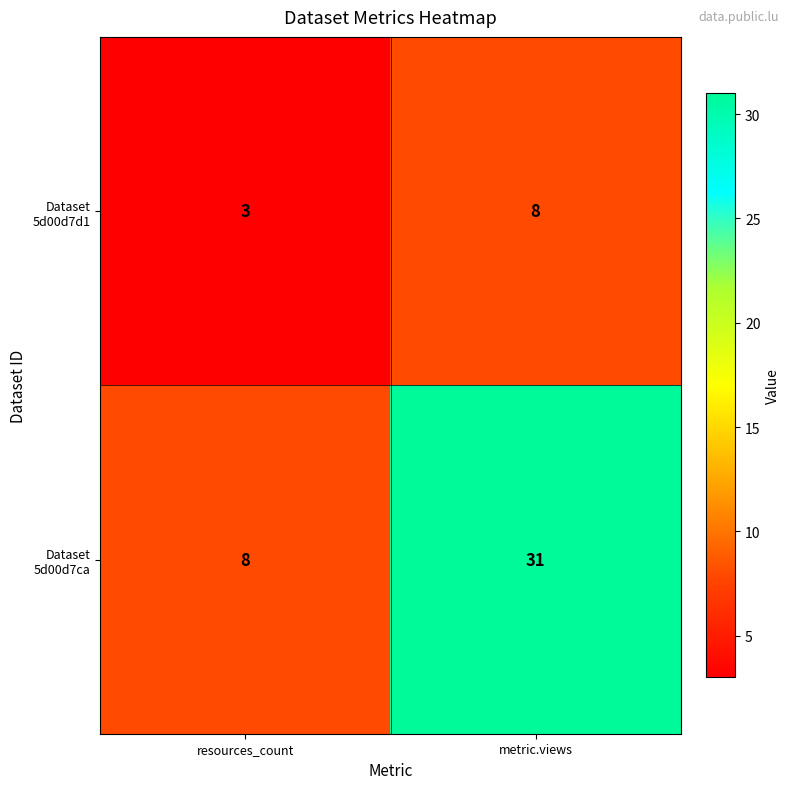

What is the difference between the highest and lowest values at metric.views?

23